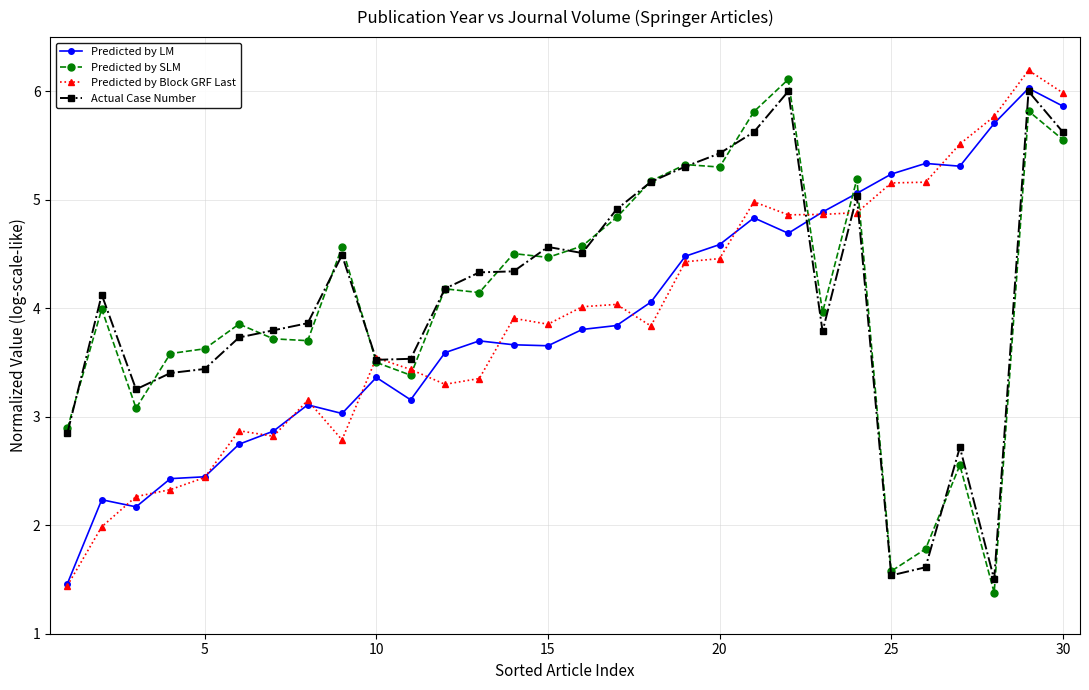

What is the maximum value for Predicted by SLM?

6.1